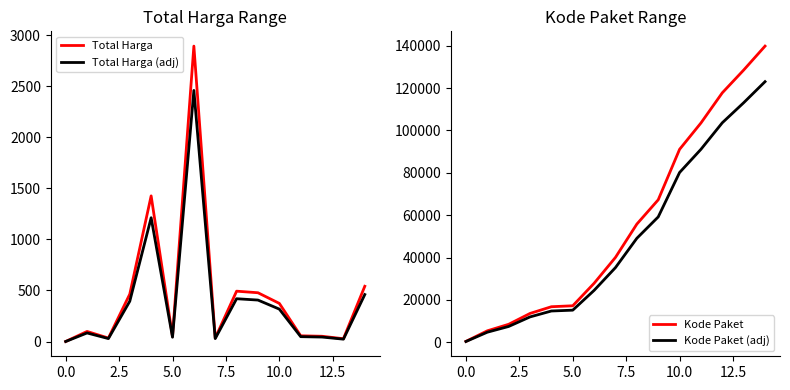

List the series in order of their peak value, highest first.

Kode Paket, Kode Paket (adj), Total Harga, Total Harga (adj)